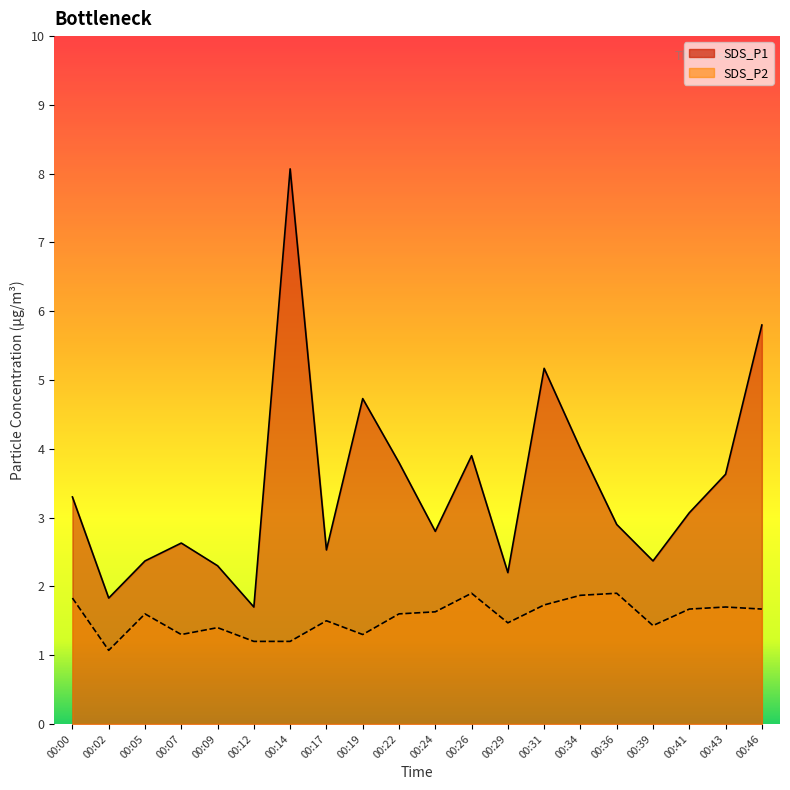

What are all the series names shown in the legend?

SDS_P1 line, SDS_P2 line